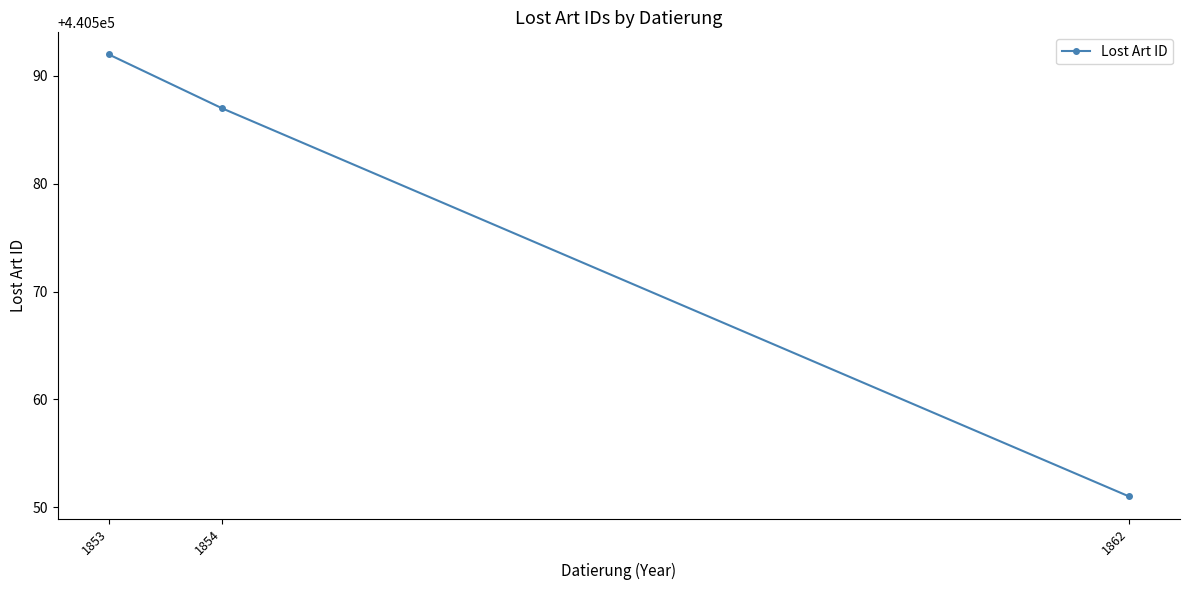

Rank the categories by value from highest to lowest.

1853, 1854, 1862